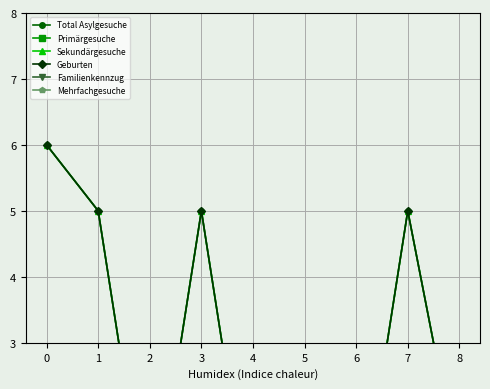

The value of Geburten at 4 is 0. True or false?

True